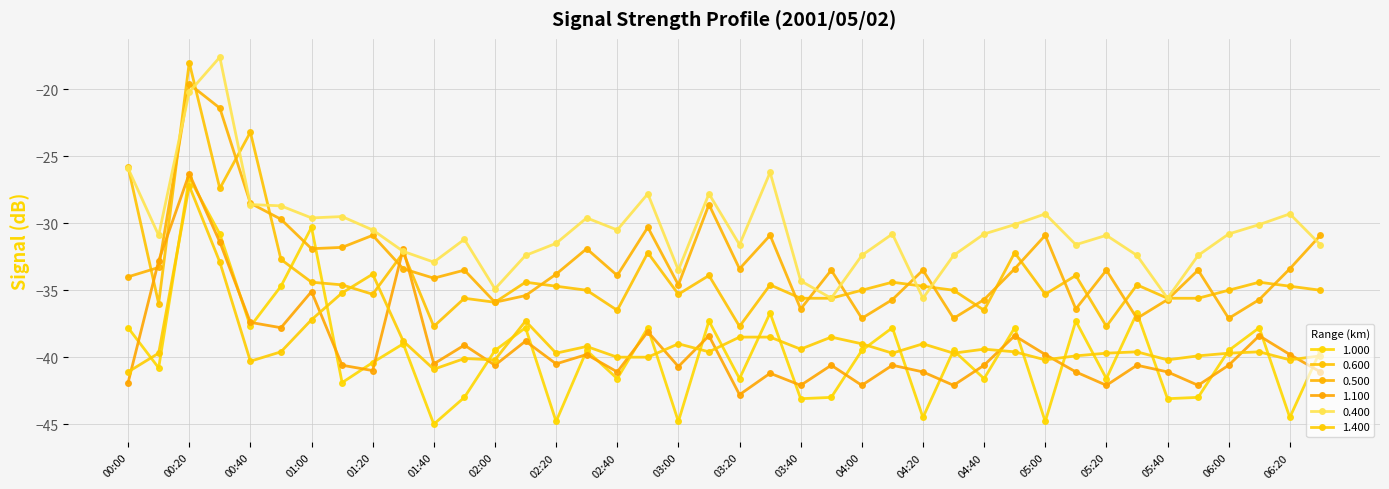

How many series are shown in this chart?

6